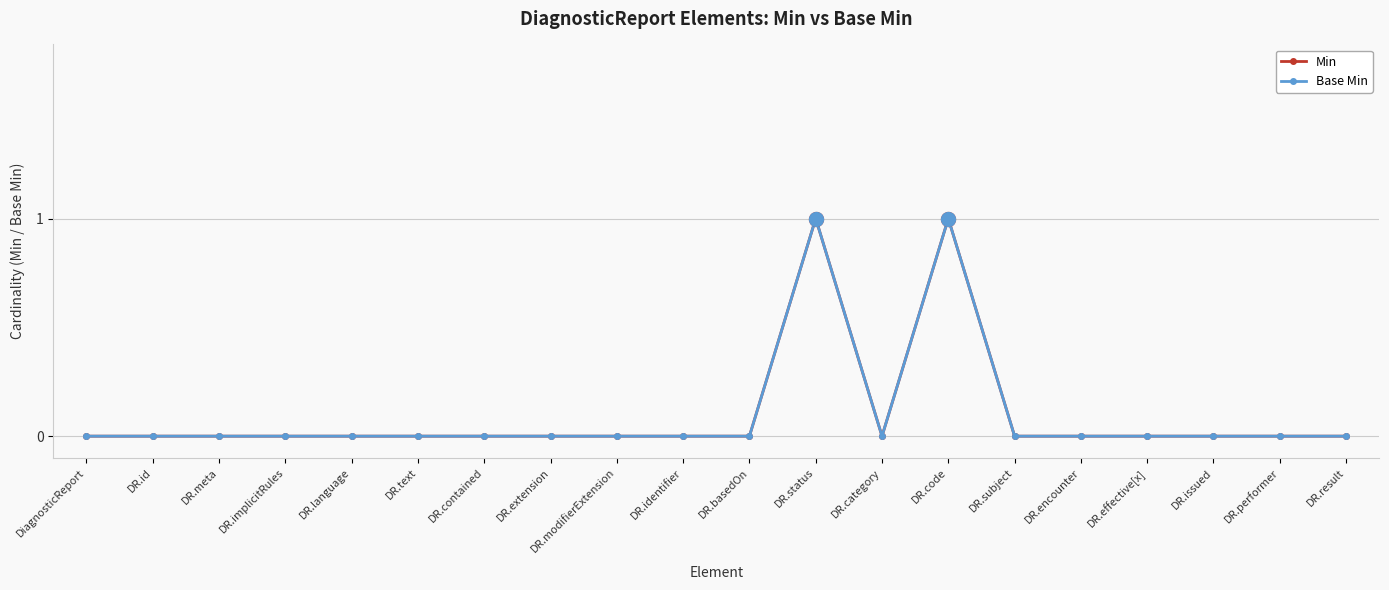

Which series has the largest total across all categories?

Min